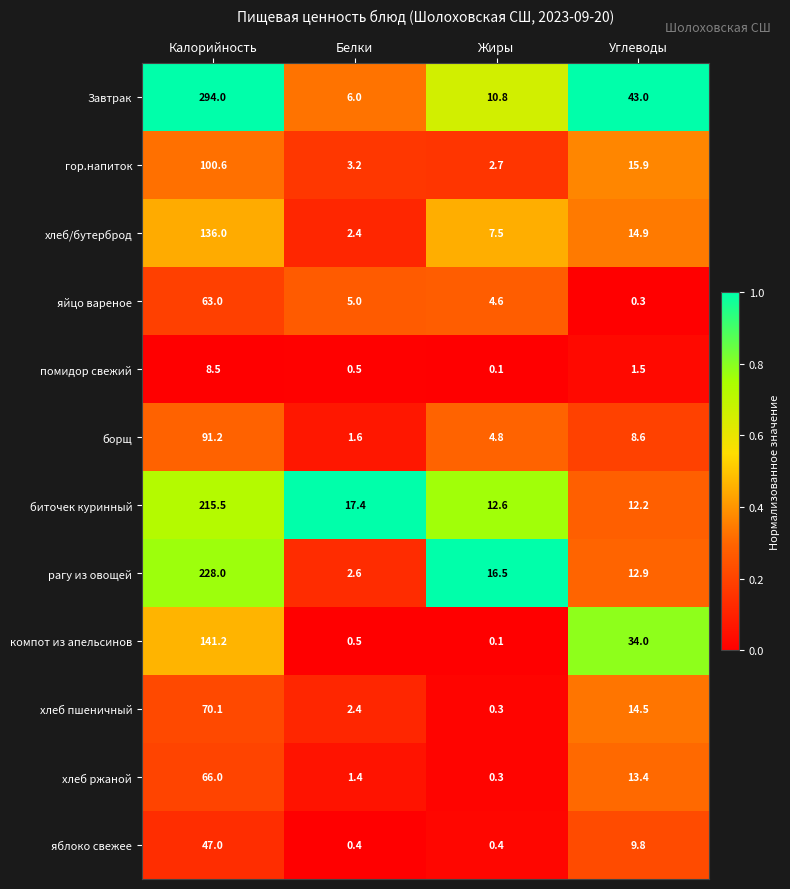

How many data points does each series have?

4